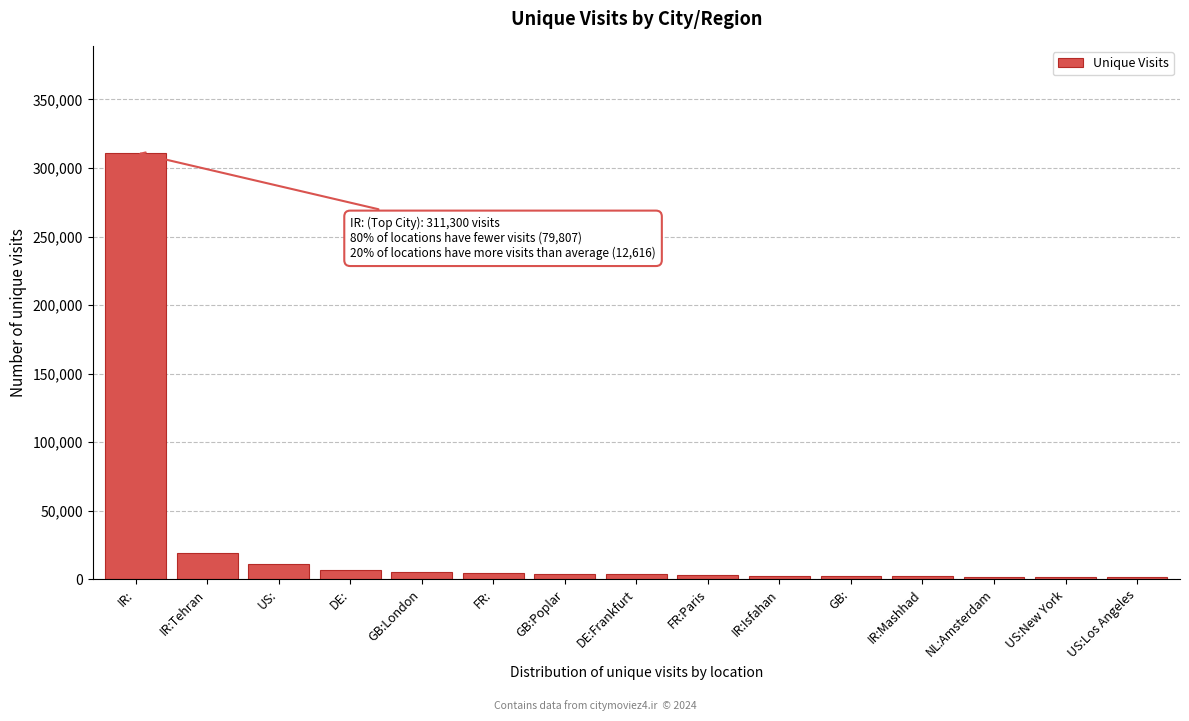

True or false: the data shows 214370 at IR:.

False